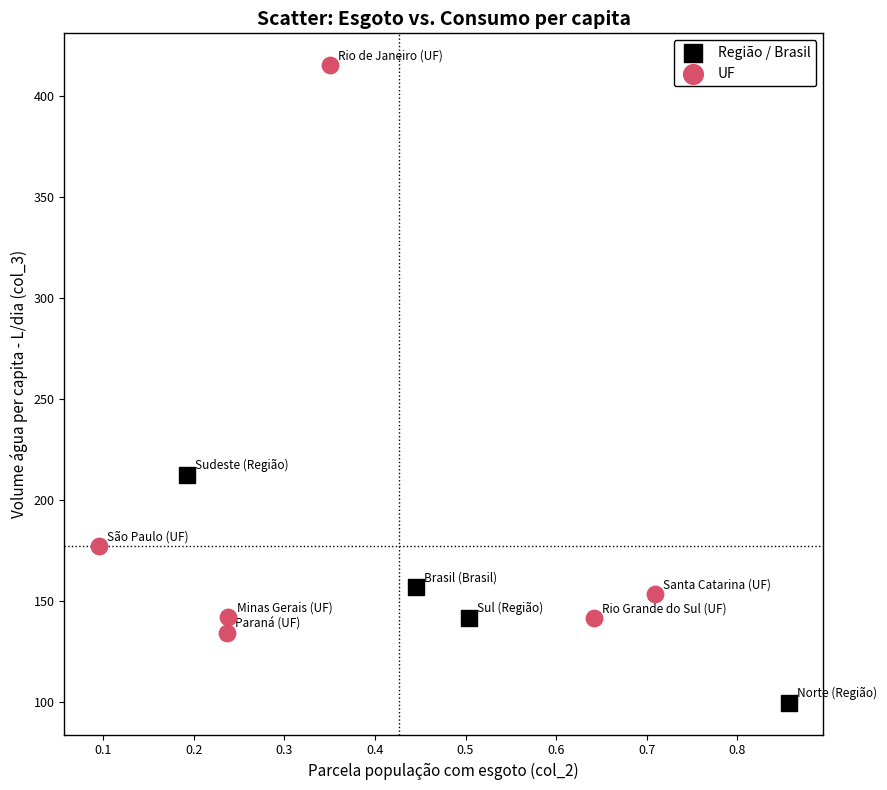

Which series contains the highest Y value?

UF